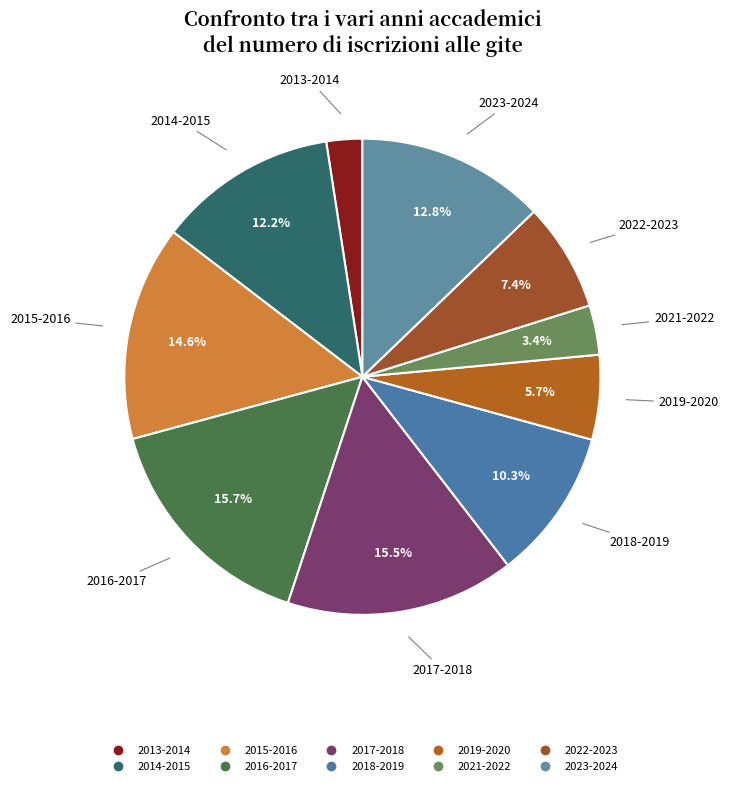

To the nearest percent, what percentage of the pie is 2018-2019?

10%